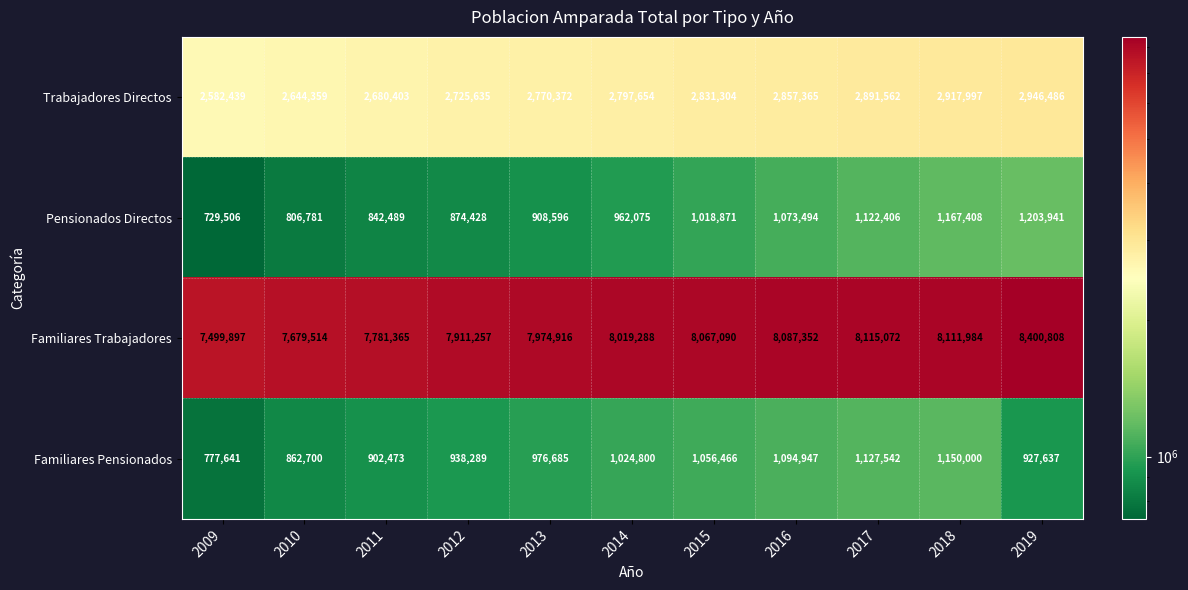

What is the difference between the second highest and second lowest values in the Familiares Pensionados series?

264842